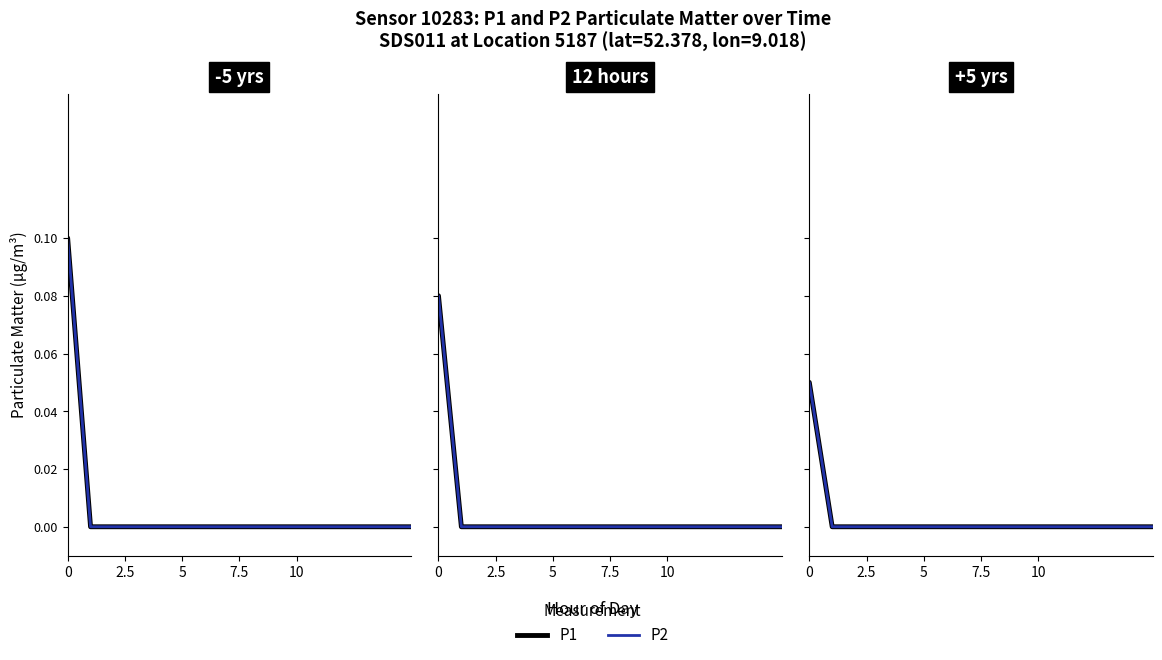

True or false: P1 has a value of 0.0 at 10.

True